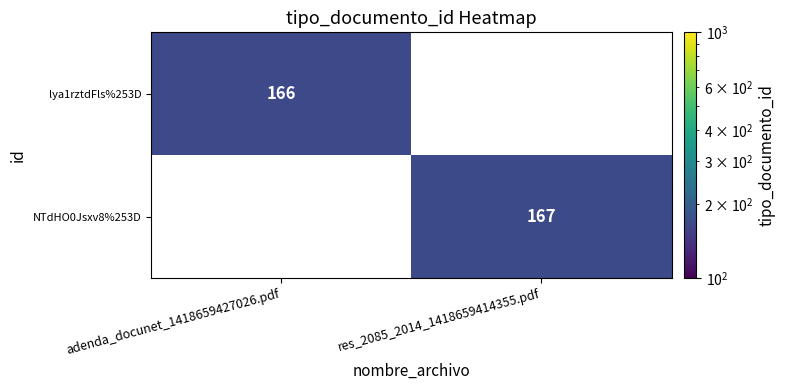

What is the greatest value displayed?

167.0